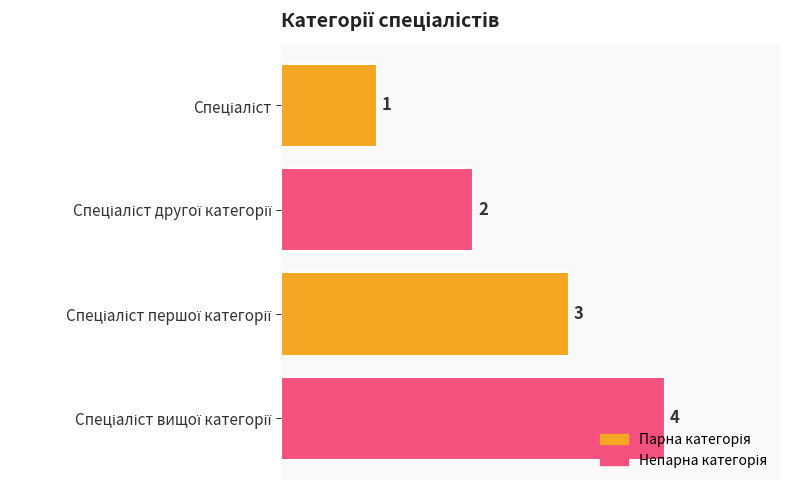

What is the maximum value shown in the chart?

4